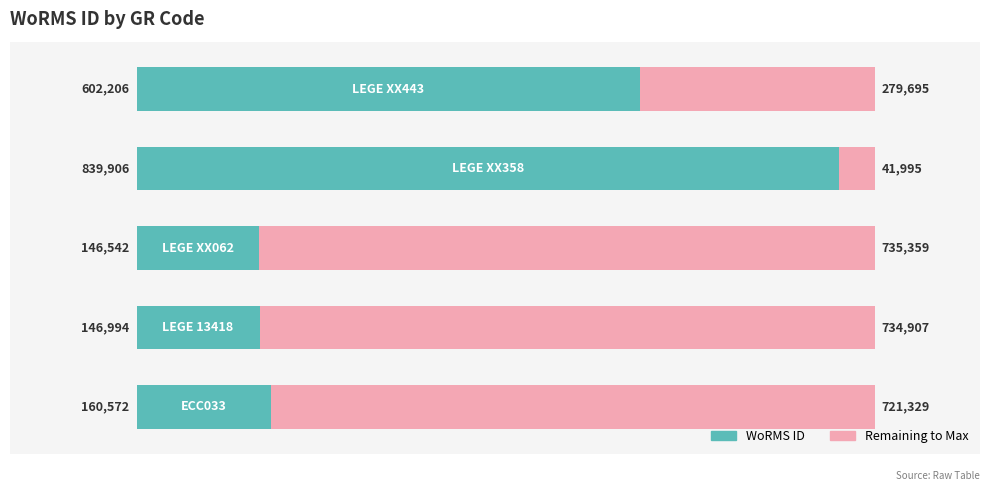

How many bars are there in total?

10